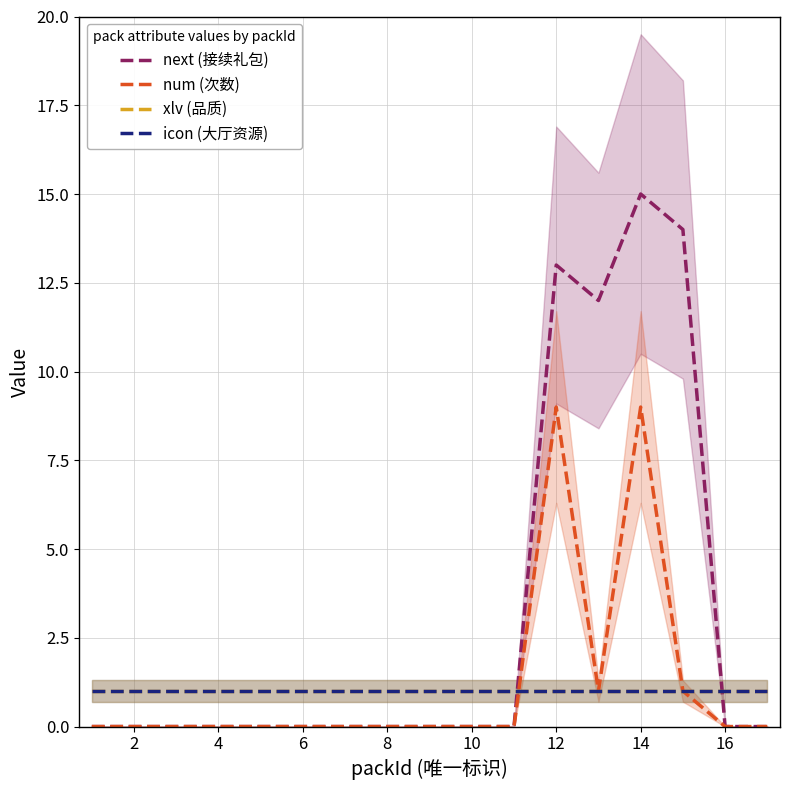

True or false: icon (大厅资源) has a value of 0 at 2.

False